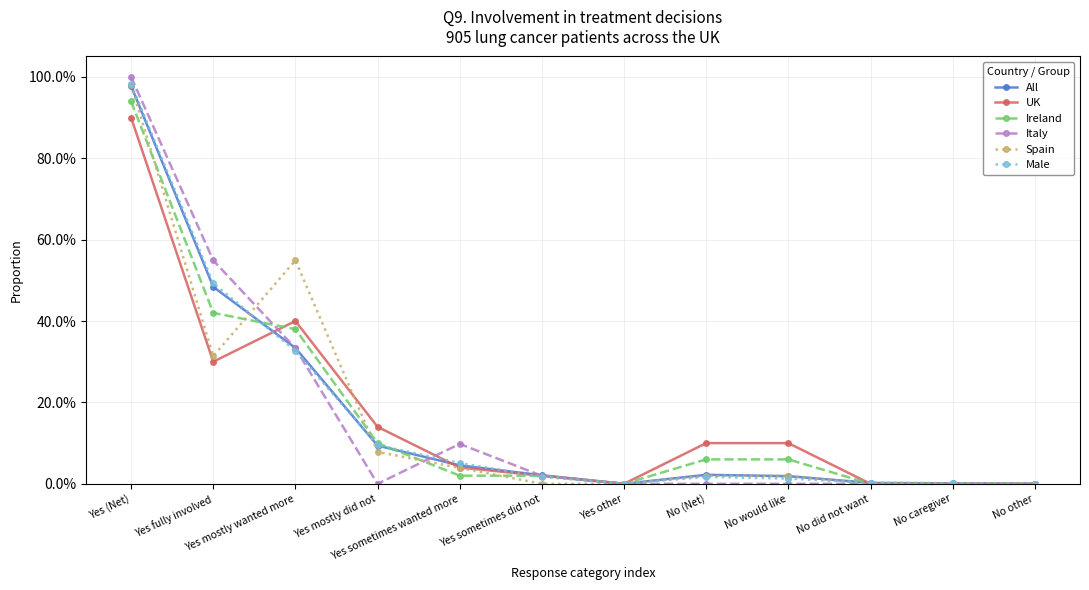

What are all the series names shown in the legend?

All, UK, Ireland, Italy, Spain, Male